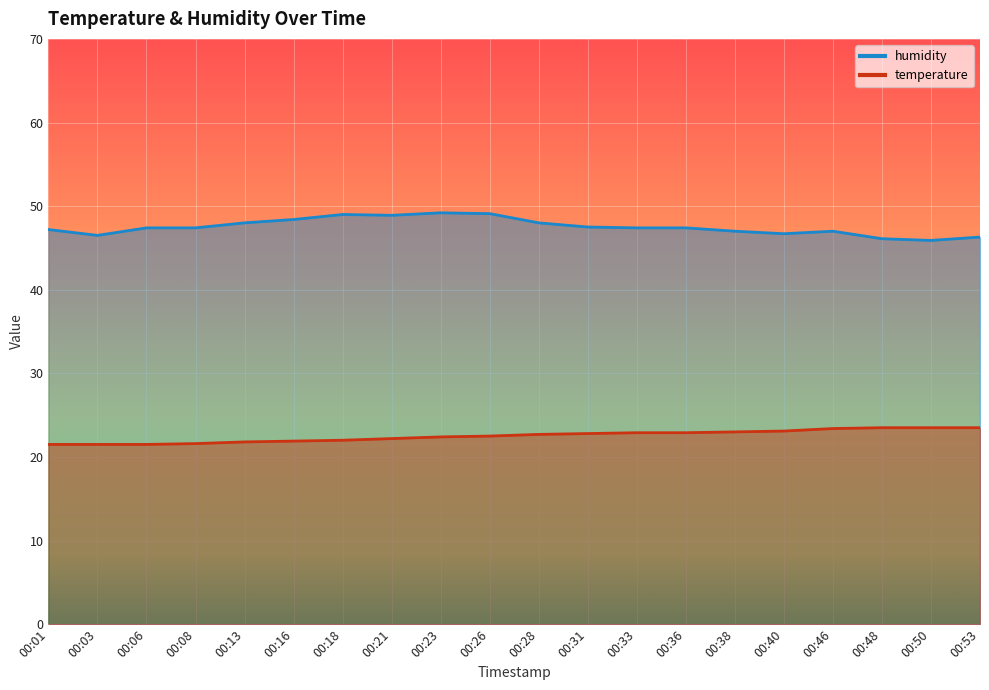

What are all the series names shown in the legend?

temperature, humidity